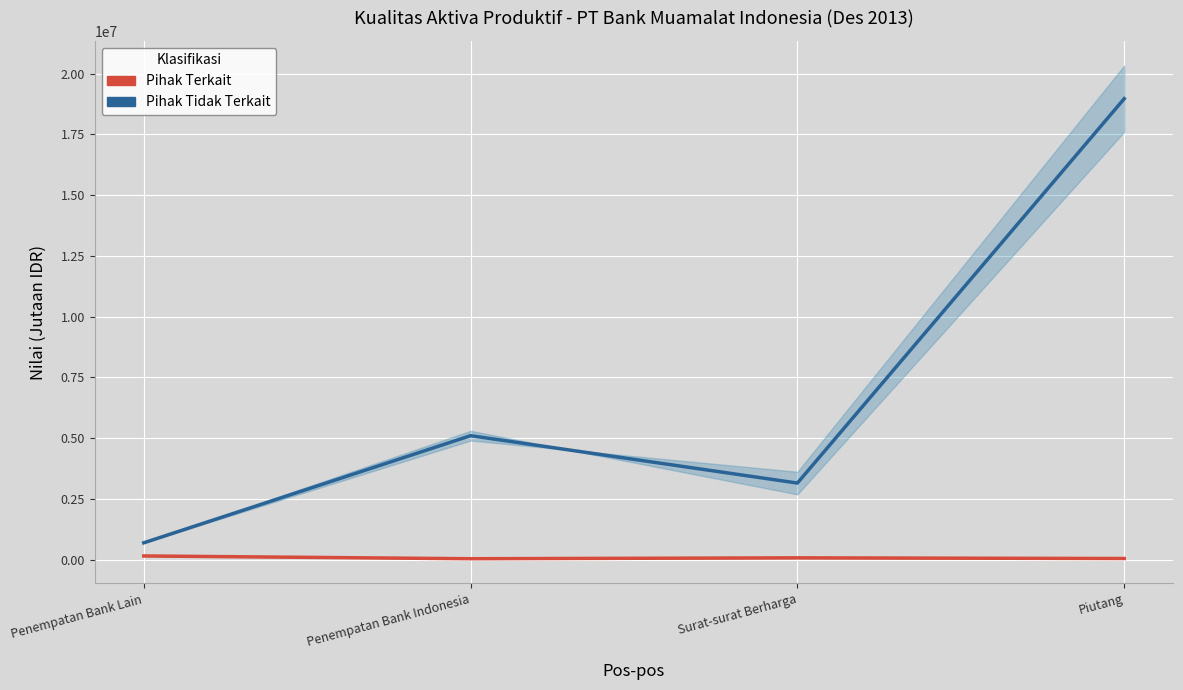

Reading left to right, transcribe all the data shown in this chart.

Pihak Terkait: 149288	34638	71220	43430
Pihak Tidak Terkait: 689690	5099735	3149100	18970116